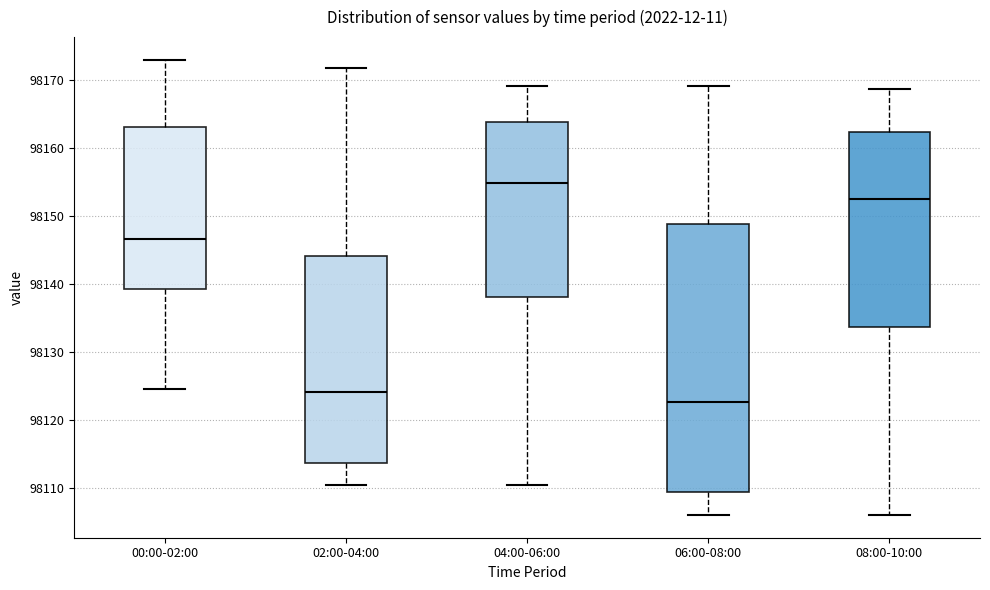

Which box has the highest median line?

04:00-06:00